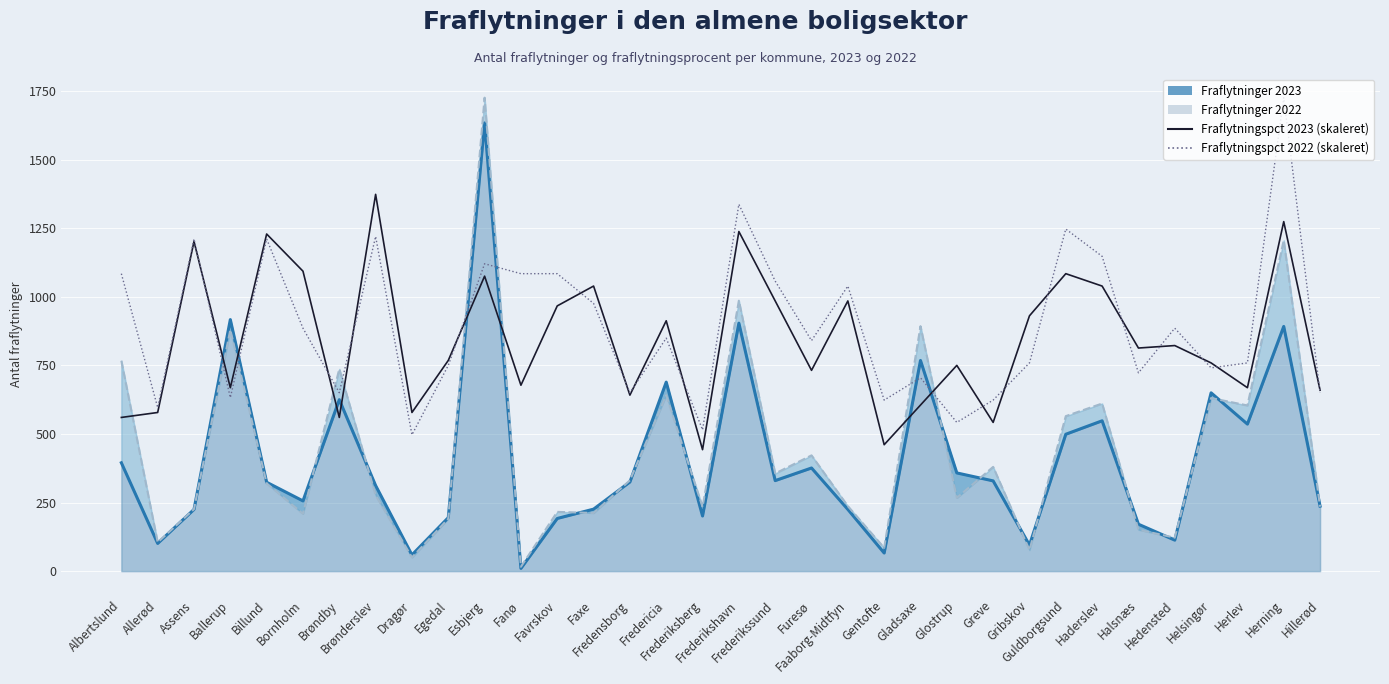

Between which two adjacent categories do Fraflytningspct 2023 (skaleret) and Fraflytningspct 2022 (skaleret) first intersect?

Assens and Ballerup